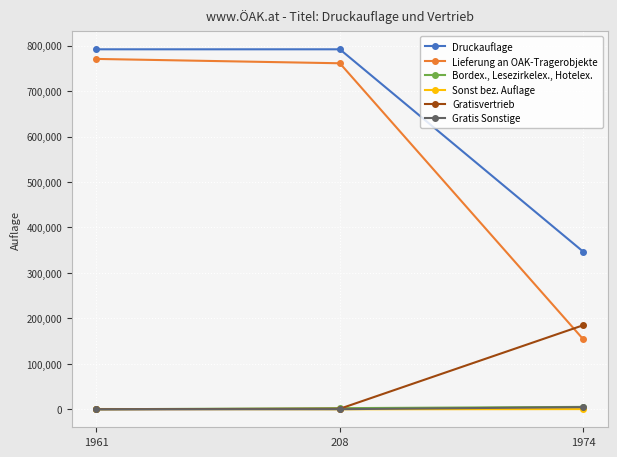

Is the value of Druckauflage at 1961 greater than the value of Sonst bez. Auflage at 208?

Yes